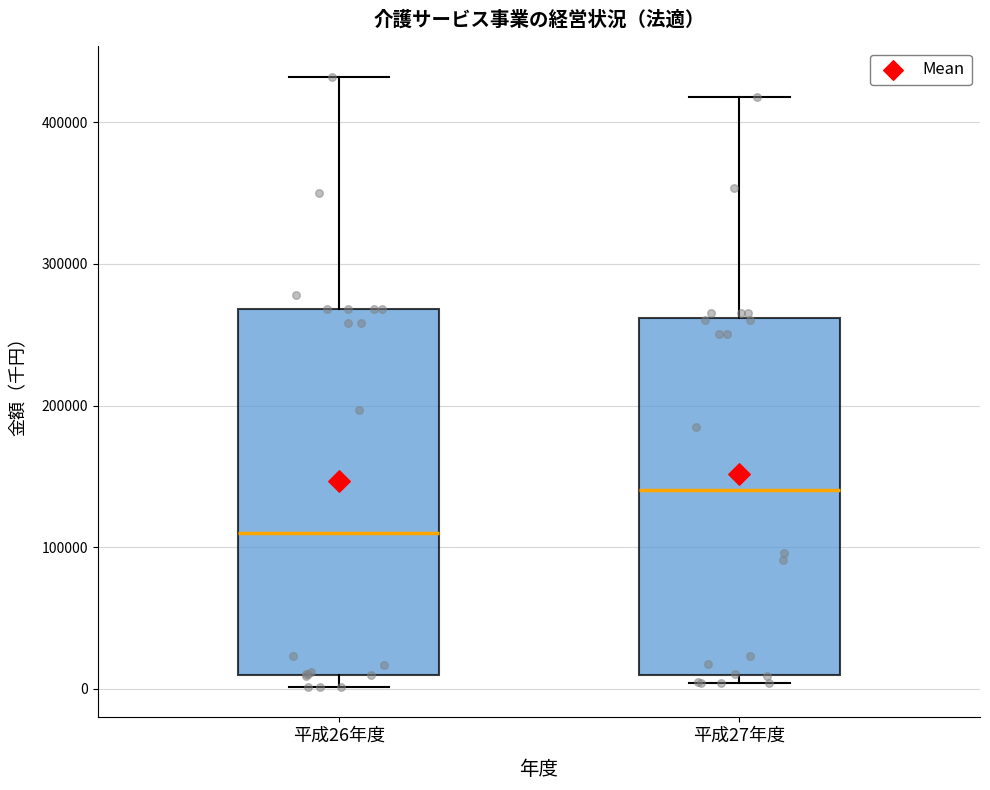

Which box's median line is the lowest?

平成26年度